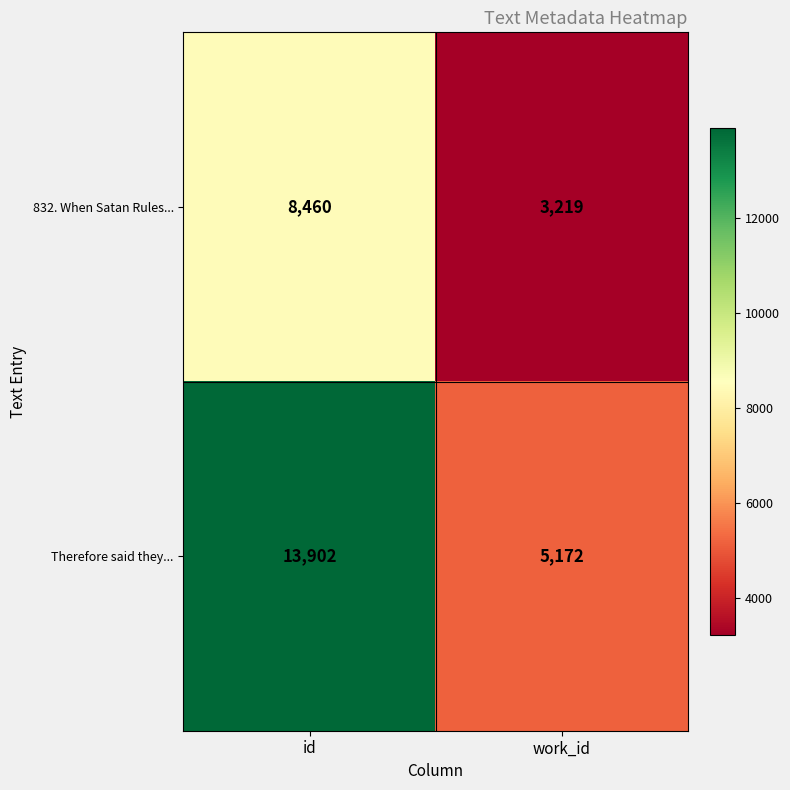

At how many categories does at least one series exceed 7549?

1